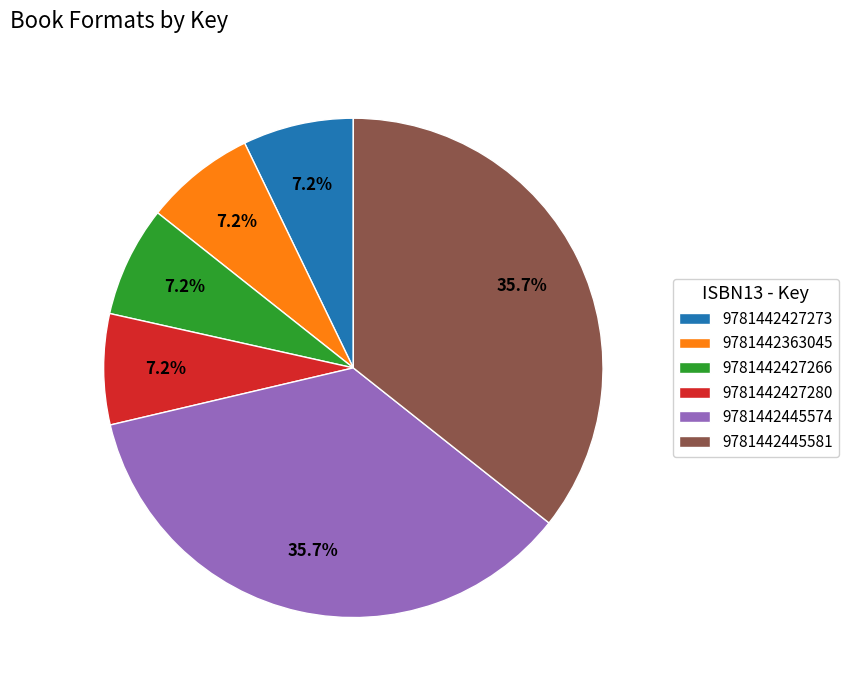

Combined, do 9781442445574 and 9781442427266 account for over 50%?

No